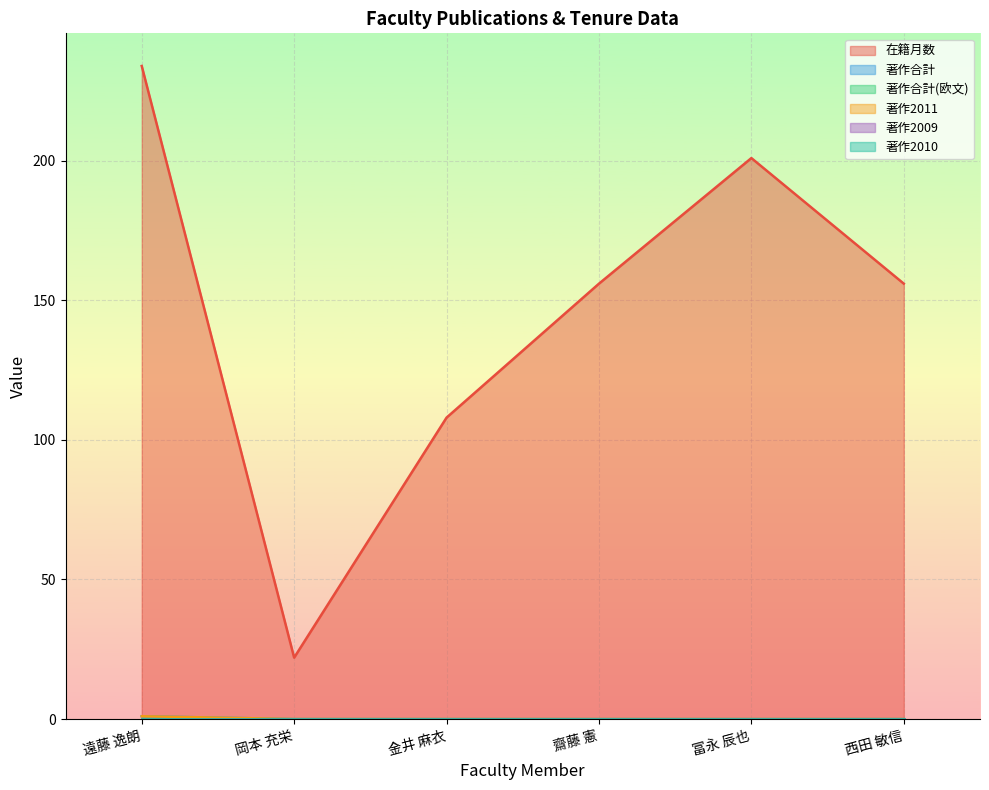

What is the average value of the 在籍月数 series?

146